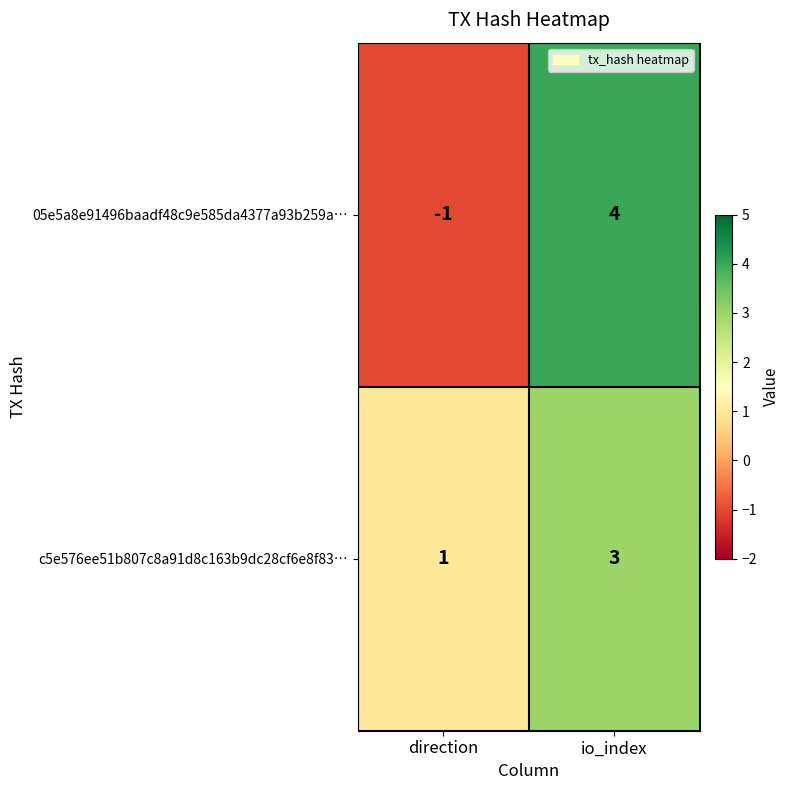

Which series has the widest spread of values?

05e5a8e91496baadf48c9e585da4377a93b259a…